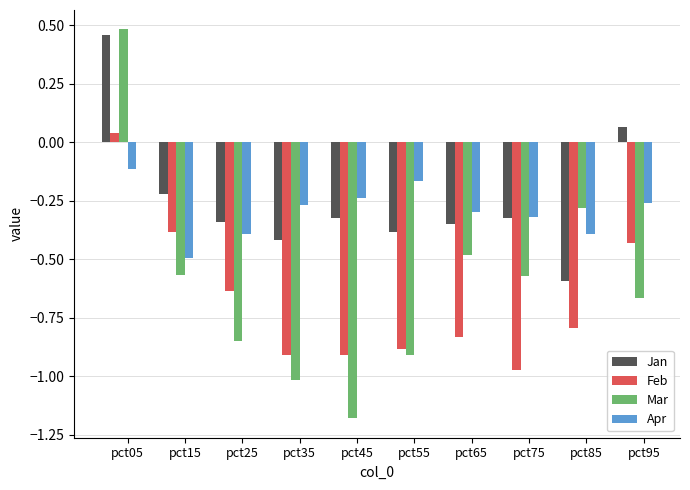

How many data points in Feb are less than 0?

9